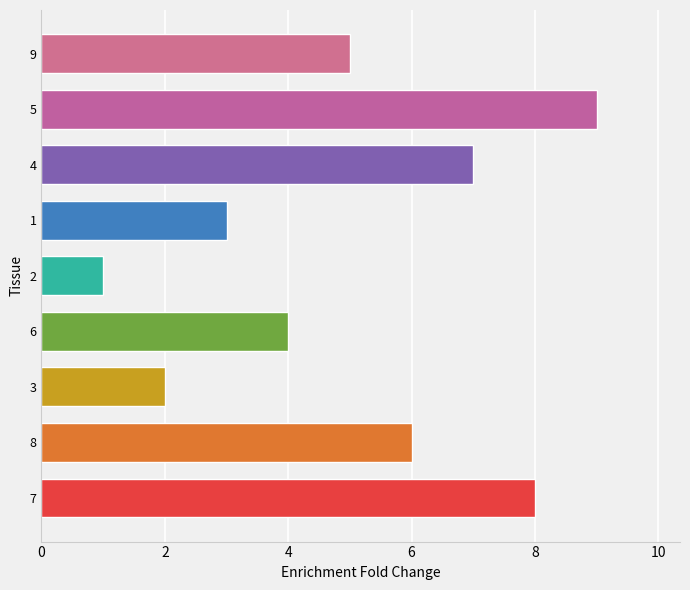

List the labels in order of value, smallest first.

2, 3, 1, 6, 9, 8, 4, 7, 5